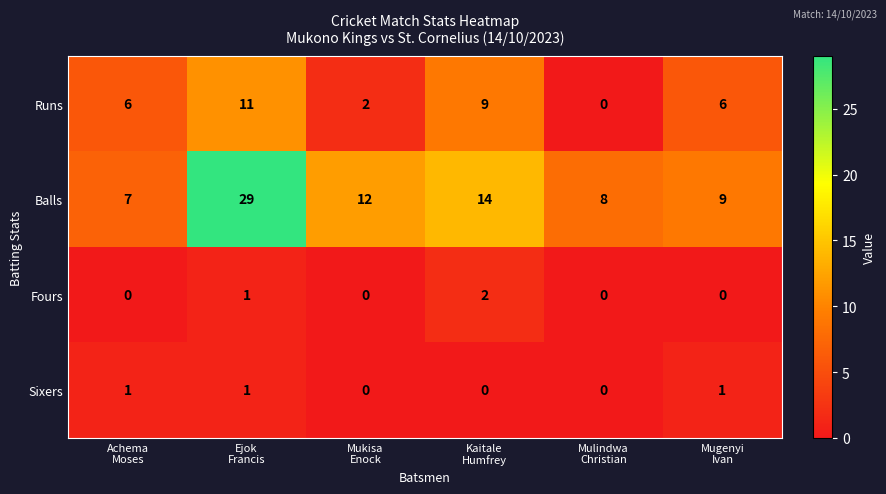

Reading right to left, what are all the values shown in this chart?

Runs: 6	0	9	2	11	6
Balls: 9	8	14	12	29	7
Fours: 0	0	2	0	1	0
Sixers: 1	0	0	0	1	1